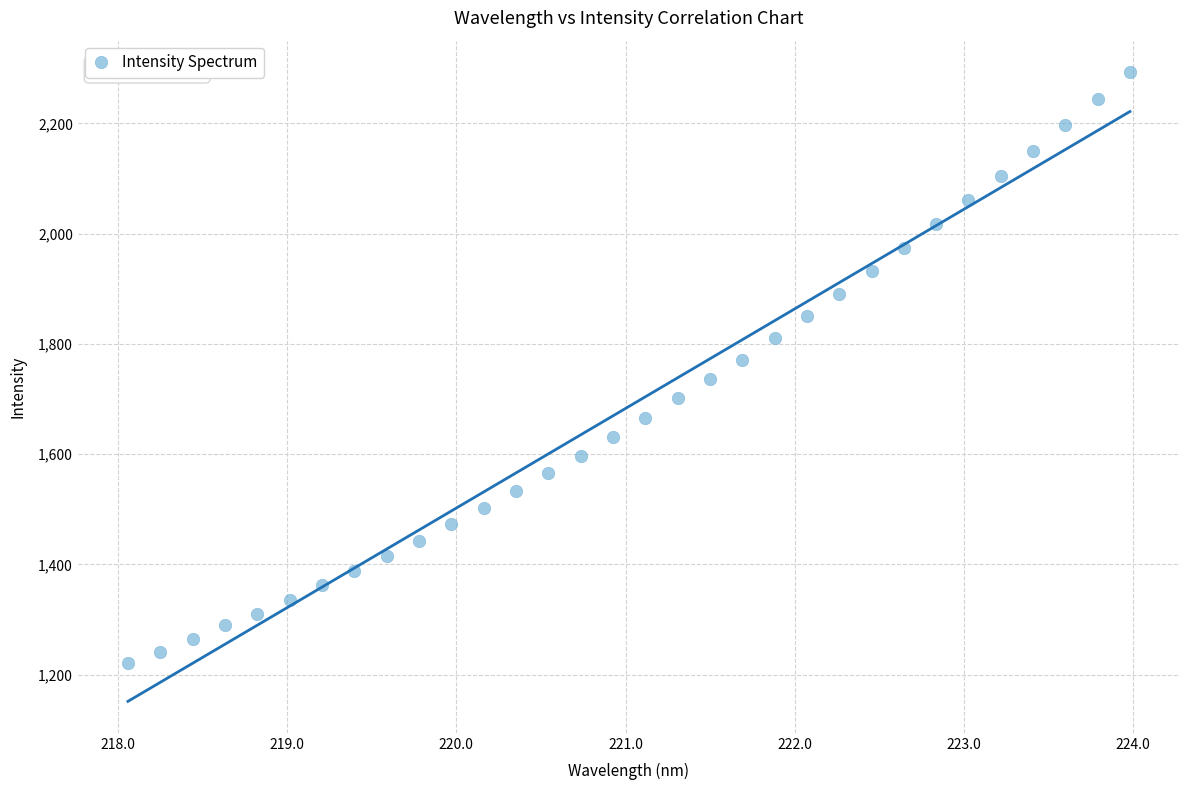

What is the range of Y values (max minus min)?

1072.2